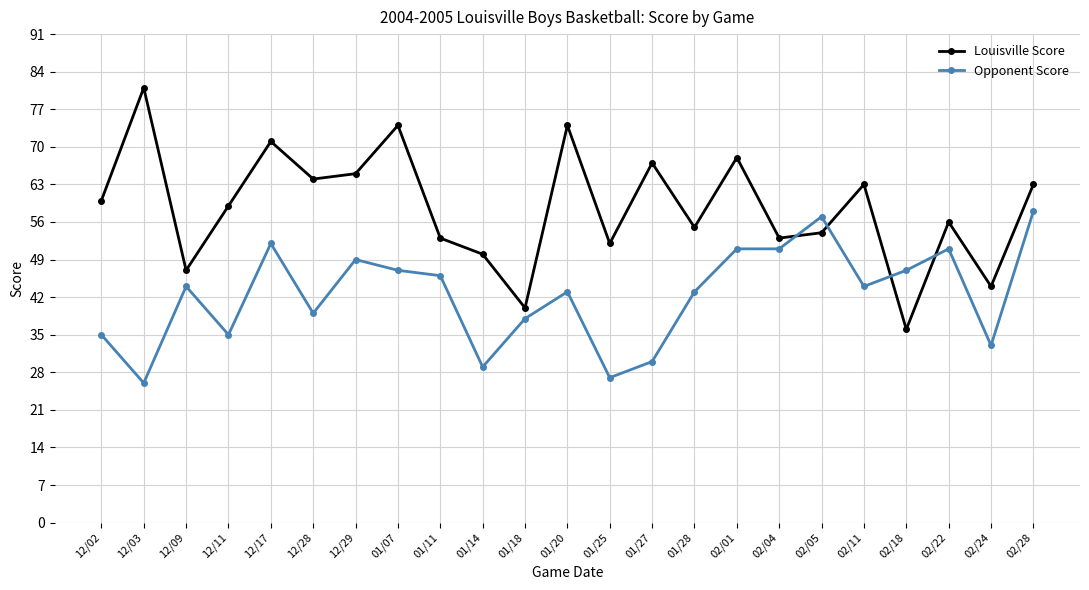

Is it true that Louisville Score equals 80 at 12/11?

False